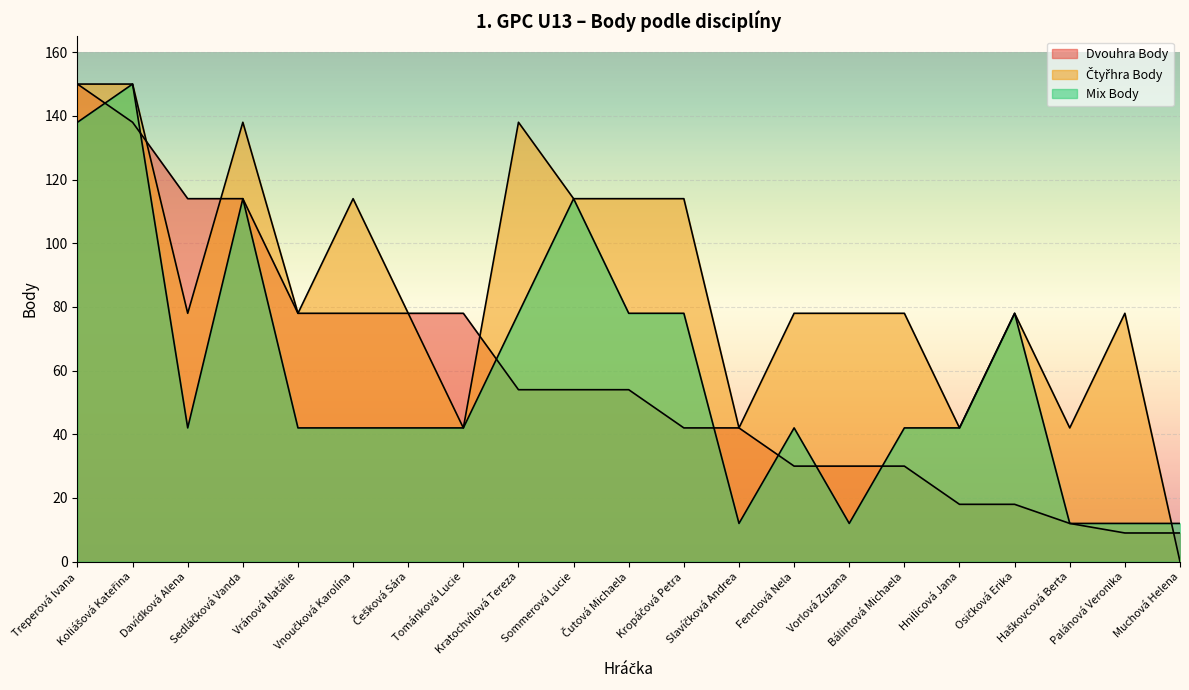

Where do Čtyřhra Body and Dvouhra Body first cross each other?

Koliášová Kateřina and Davídková Alena